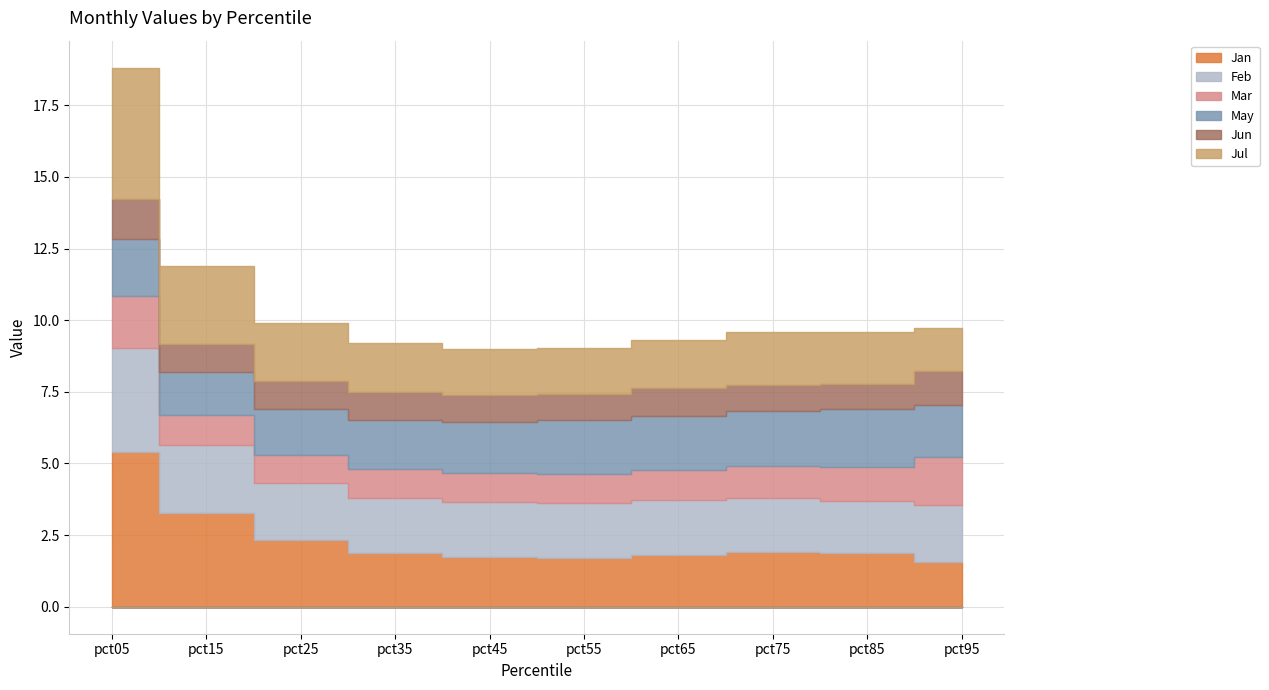

List the series in order of their peak value, lowest first.

Jun, Mar, May, Feb, Jul, Jan